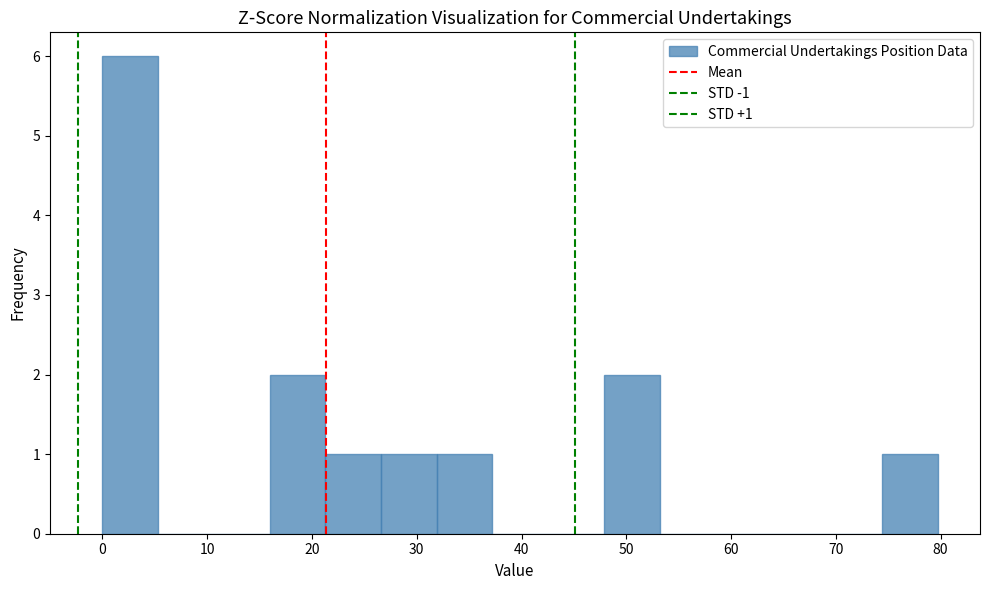

Which range on the x-axis has the tallest bar?

0 to 5